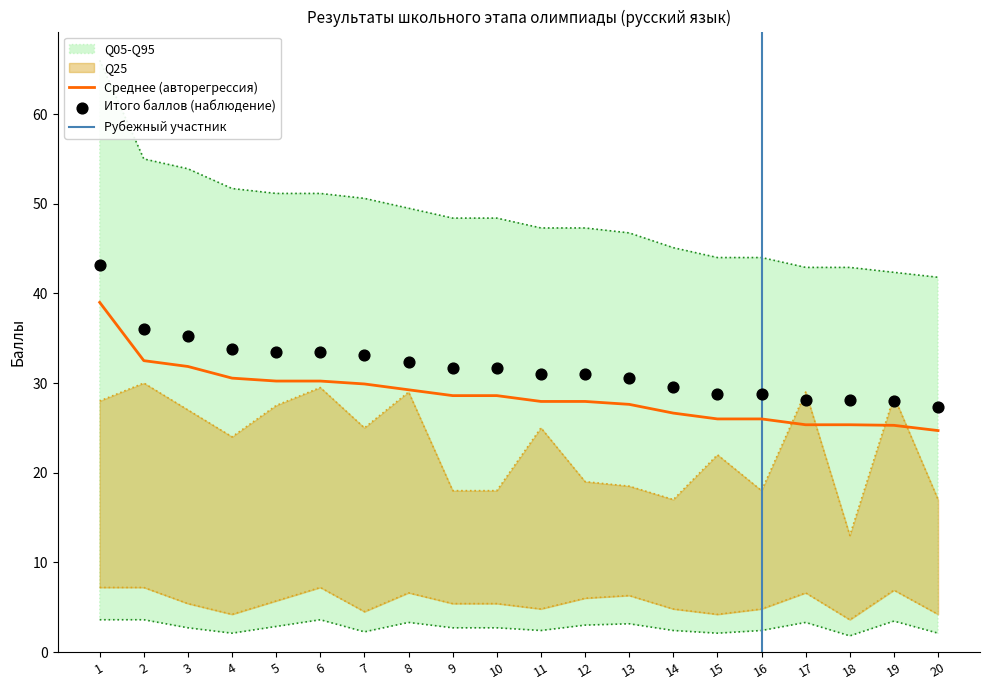

At which category is the sum across all series the highest?

1